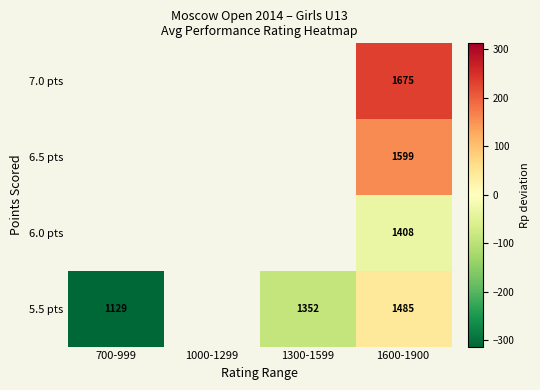

Rank the series by their average value, from highest to lowest.

5.5 pts, 6.0 pts, 6.5 pts, 7.0 pts